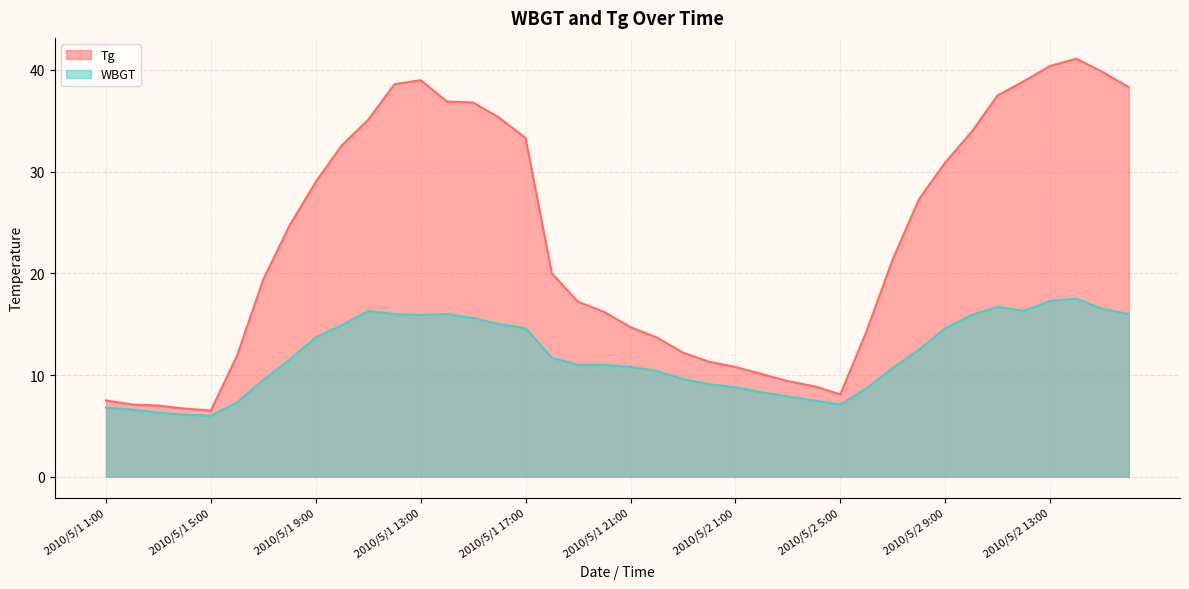

What is the approximate value of WBGT at 2010/5/2 9:00?

14.6